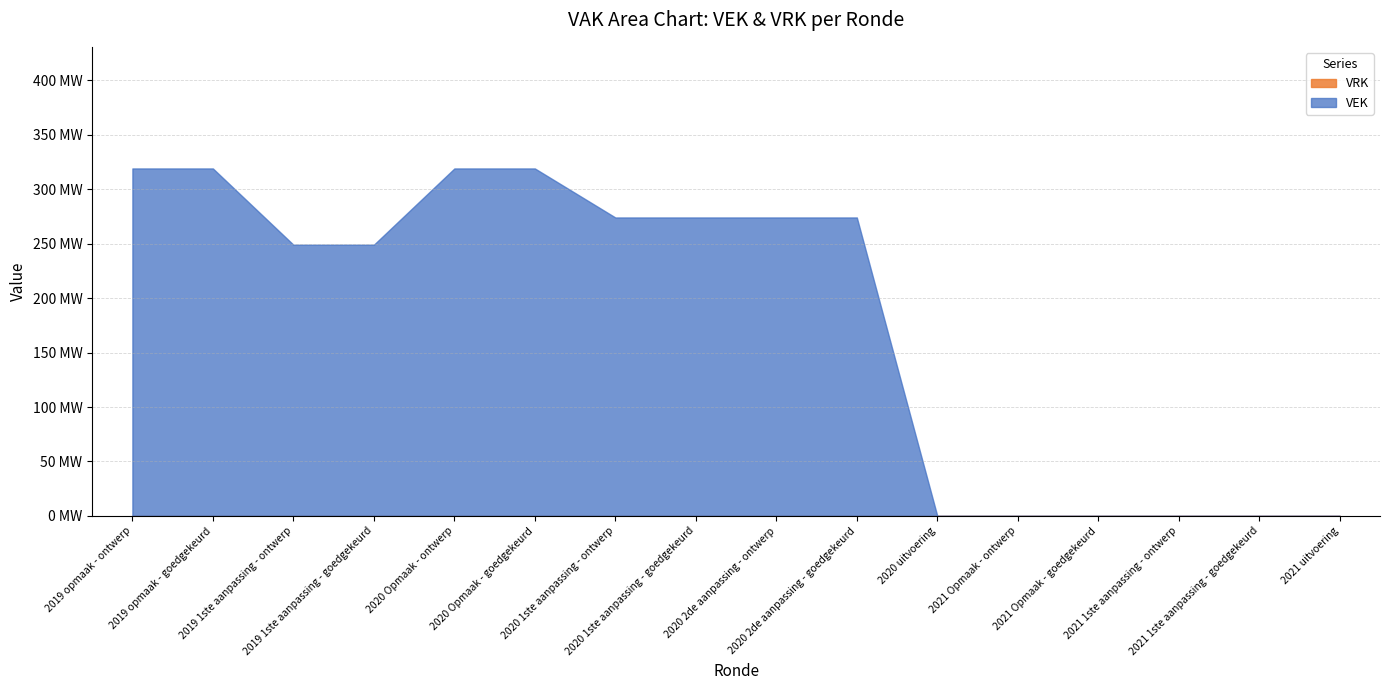

Reading left to right, transcribe all the data shown in this chart.

VEK: 319	319	249	249	319	319	274	274	274	274	0	0	0	0	0	0
VRK: 0	0	0	0	0	0	0	0	0	0	0	0	0	0	0	0